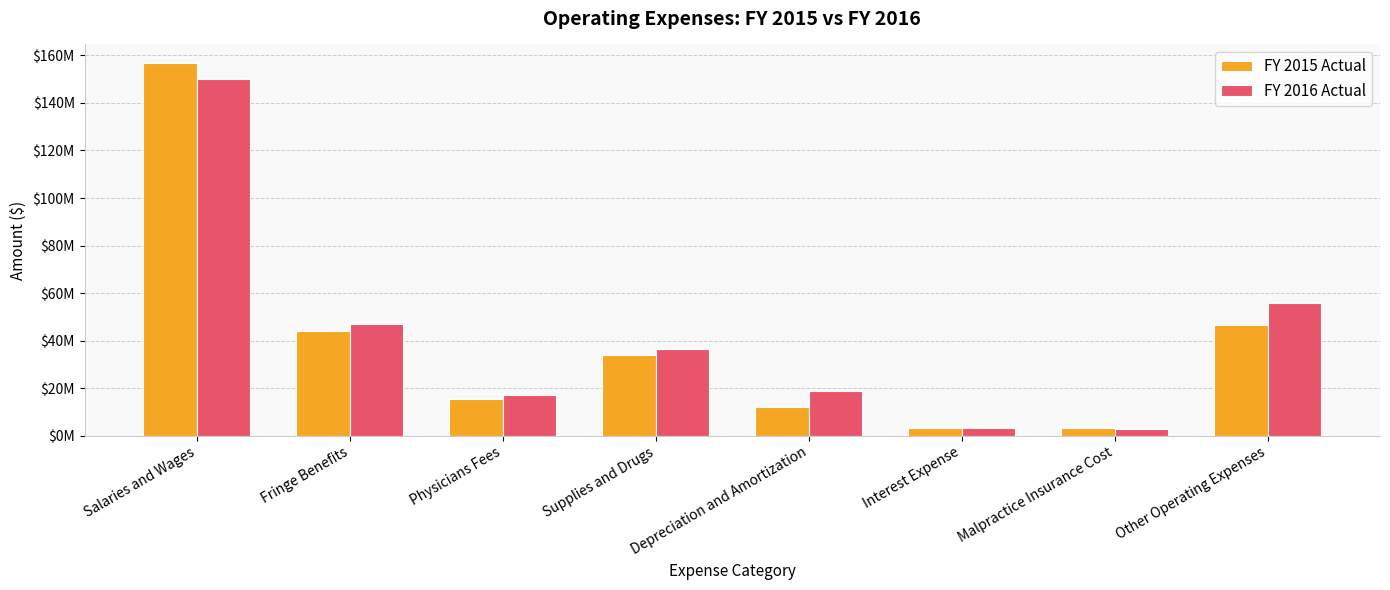

At how many categories does at least one series exceed 32839843?

4